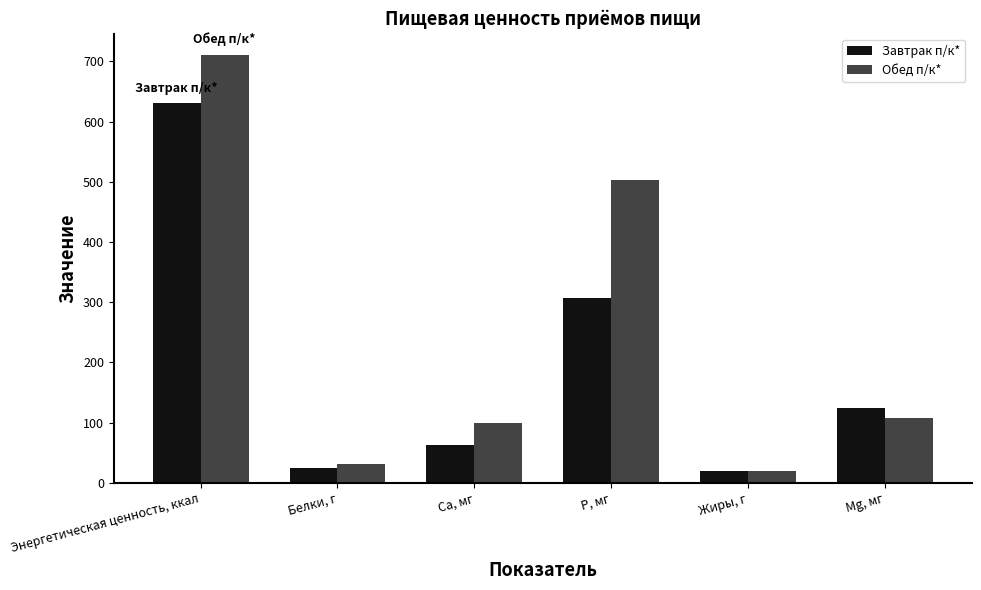

How many data points in Обед п/к* are above 108?

3